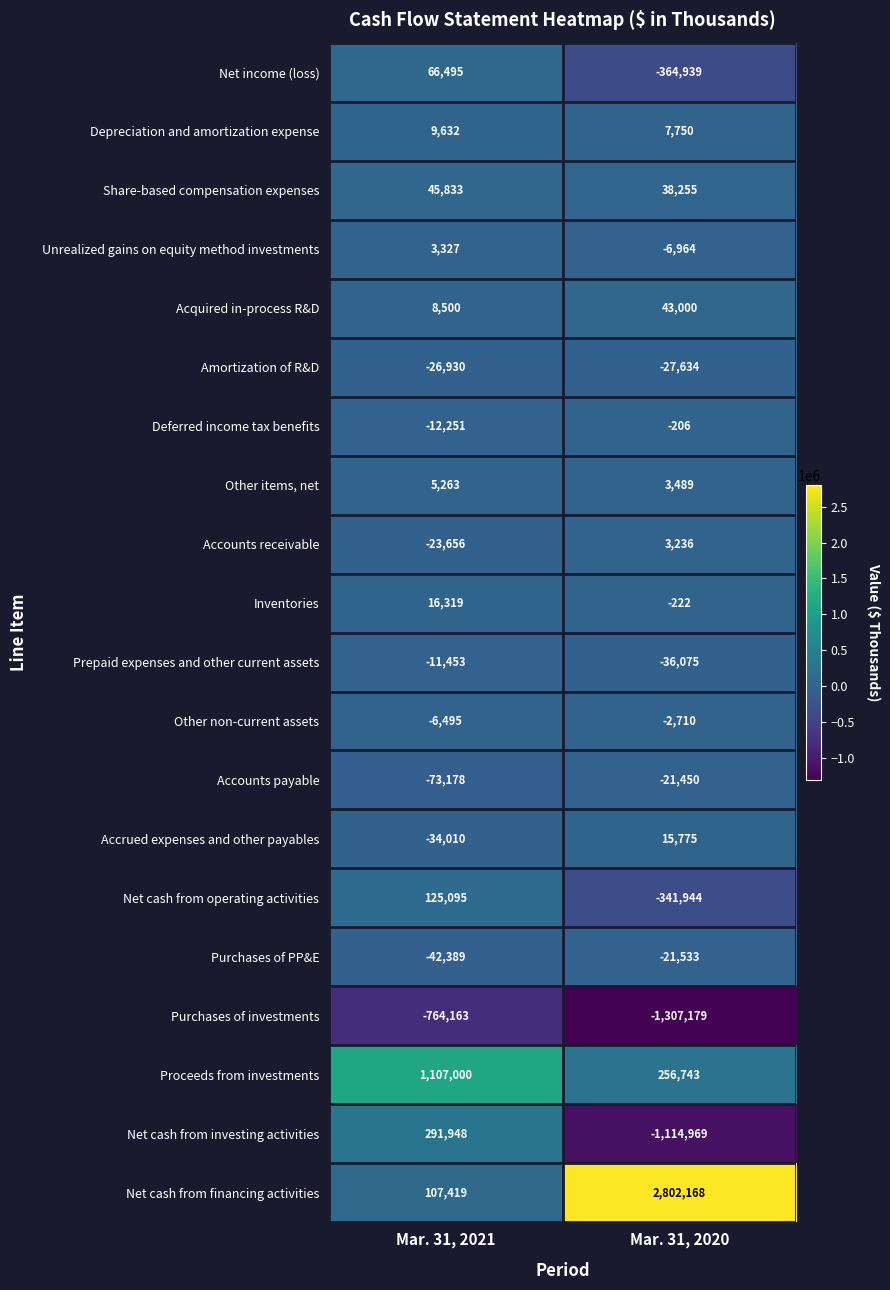

Which series has the largest range (max minus min)?

Net cash from financing activities